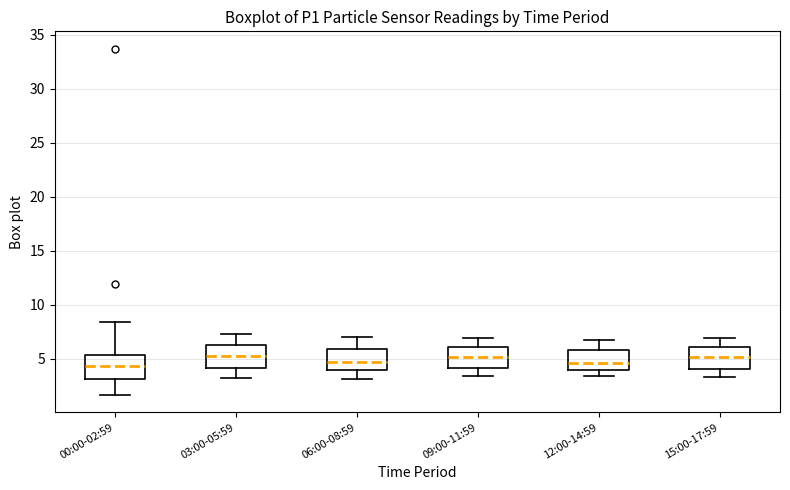

Reading left to right, transcribe this box plot: for each box, give where its median line is, the range the box spans, and where its two whiskers end, as read against the y-axis. The values are not printed on the chart, so give them approximately, as read against the axis.

00:00-02:59: median 4.5, box 3.0 to 5.5, whiskers 1.5 to 8.5
03:00-05:59: median 5.5, box 4.0 to 6.0, whiskers 3.5 to 7.5
06:00-08:59: median 4.5, box 4.0 to 6.0, whiskers 3.0 to 7.0
09:00-11:59: median 5.0, box 4.0 to 6.0, whiskers 3.5 to 7.0
12:00-14:59: median 4.5, box 4.0 to 6.0, whiskers 3.5 to 6.5
15:00-17:59: median 5.0, box 4.0 to 6.0, whiskers 3.5 to 7.0